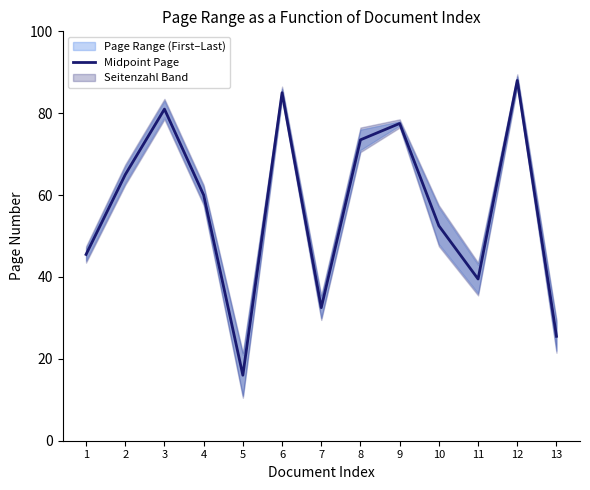

Rank the categories by value from lowest to highest.

5, 13, 7, 11, 1, 10, 4, 2, 8, 9, 3, 6, 12